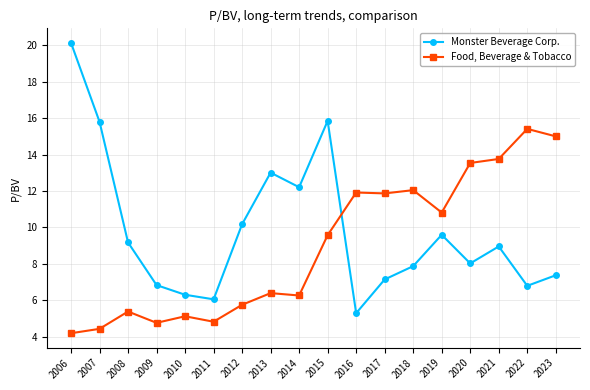

How many interior local valleys does the Monster Beverage Corp. series have?

5